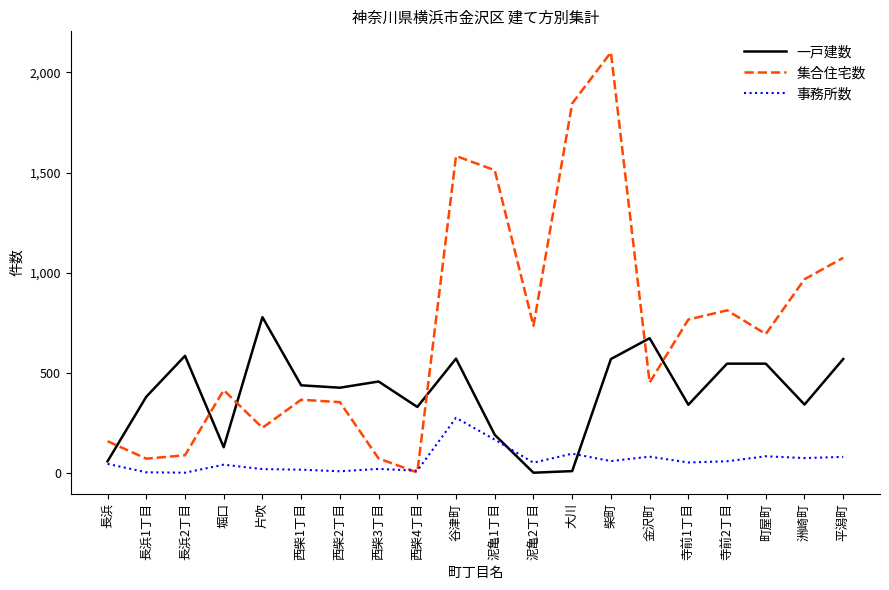

The value of 集合住宅数 at 寺前2丁目 is 813. True or false?

True